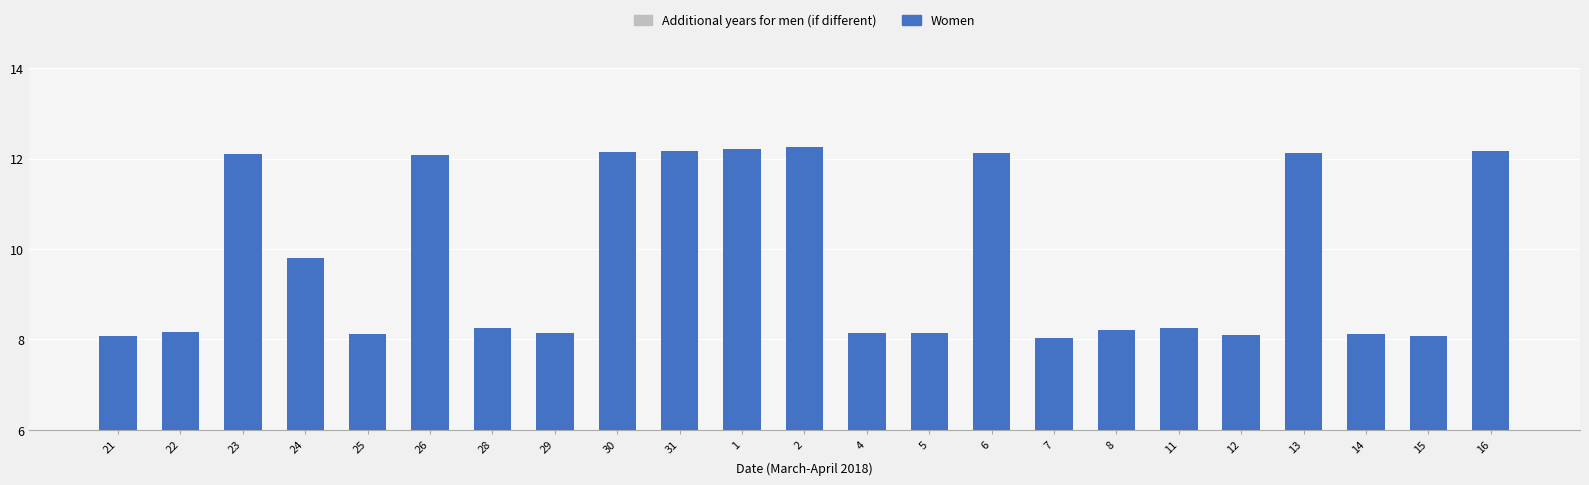

What position from the left is 22?

2